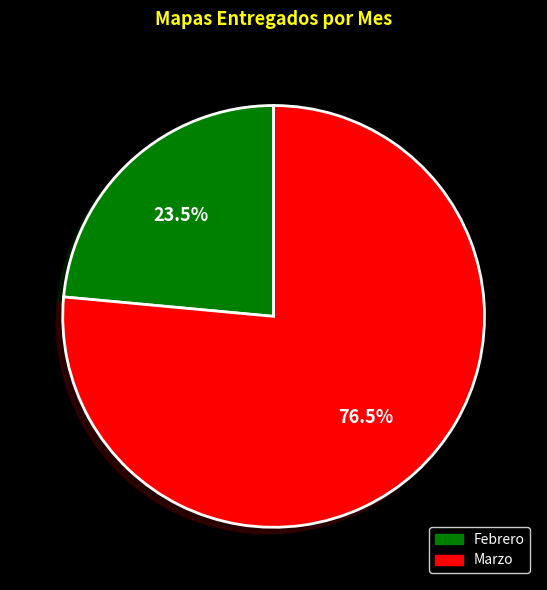

Which category accounts for the majority?

Marzo